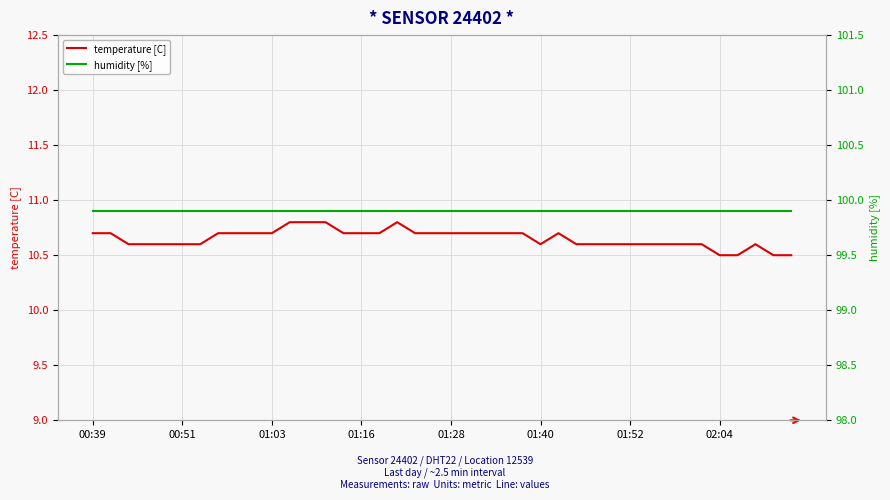

Which series has the widest spread of values?

temperature [C]